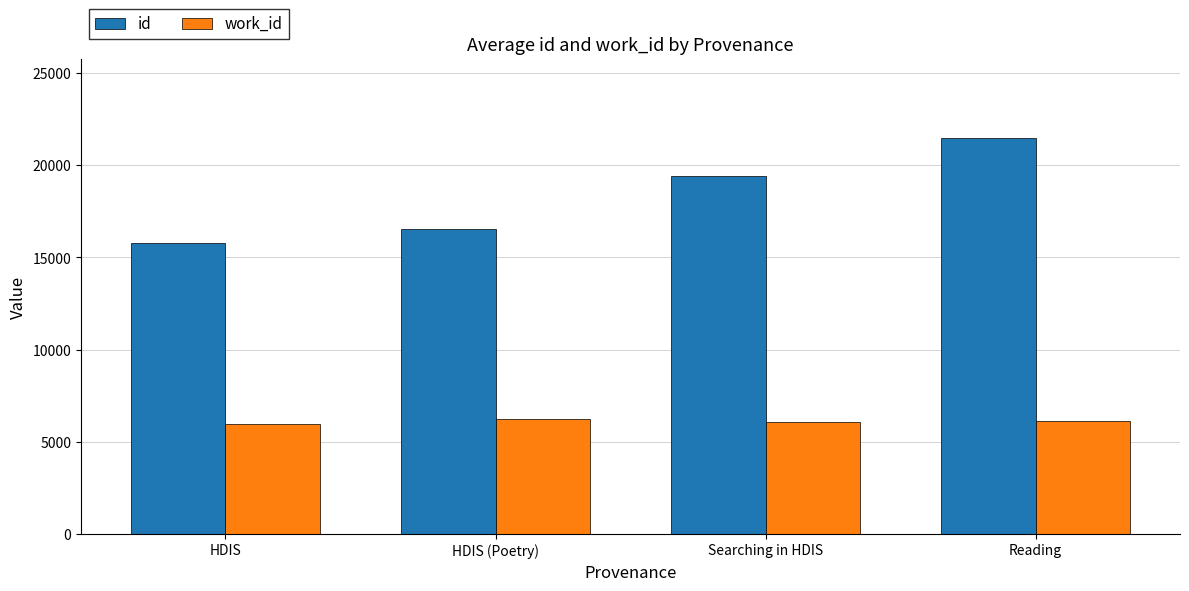

How many categories are shown in the chart?

4